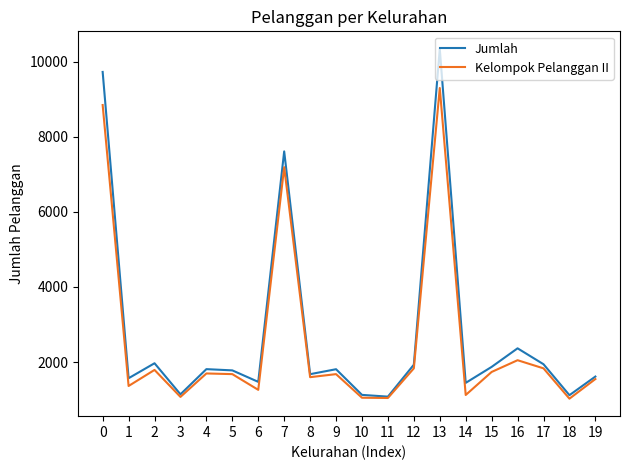

What value does the Jumlah series have at 11?

1077